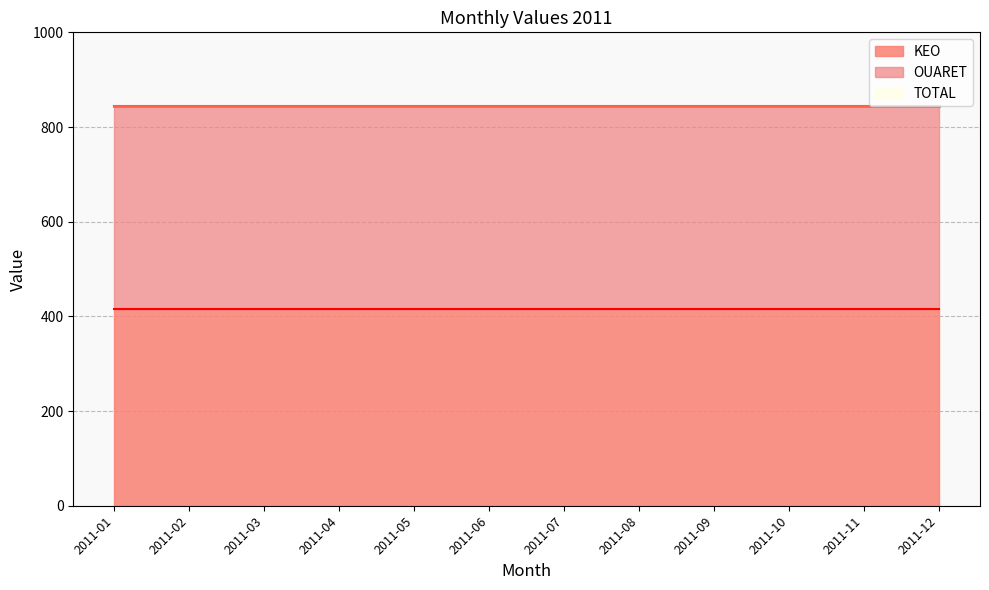

Count the number of categories in the chart.

12